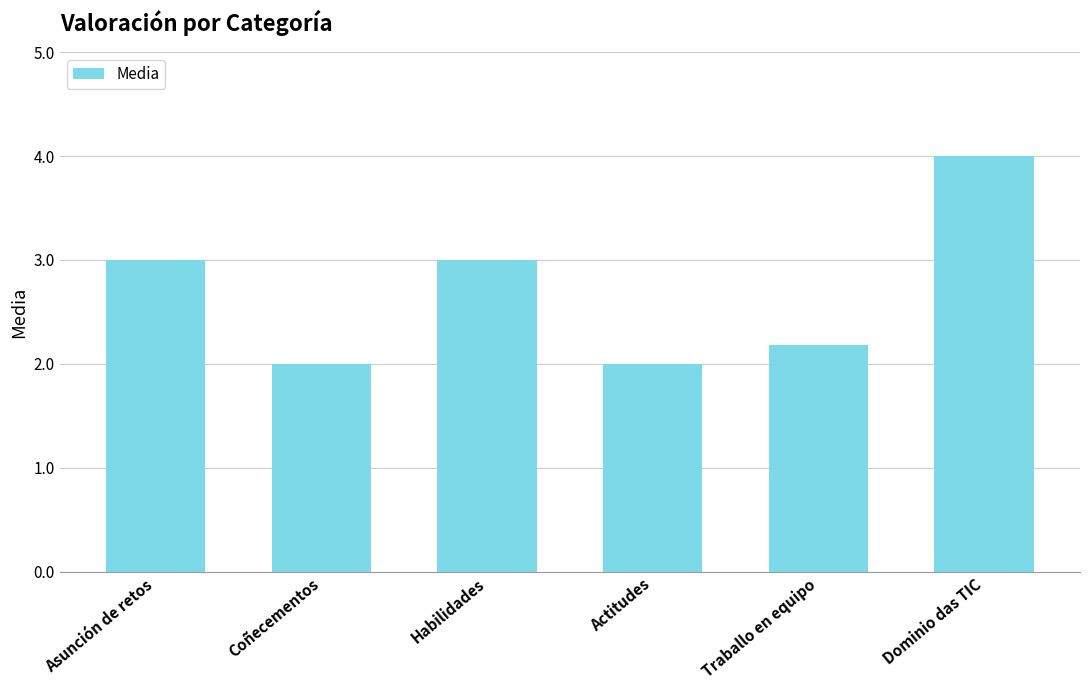

What is the value of the 5th bar from the left?

2.2